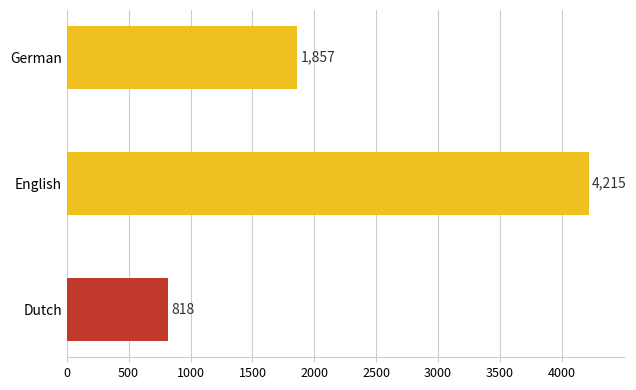

True or false: the data shows 2811 at German.

False